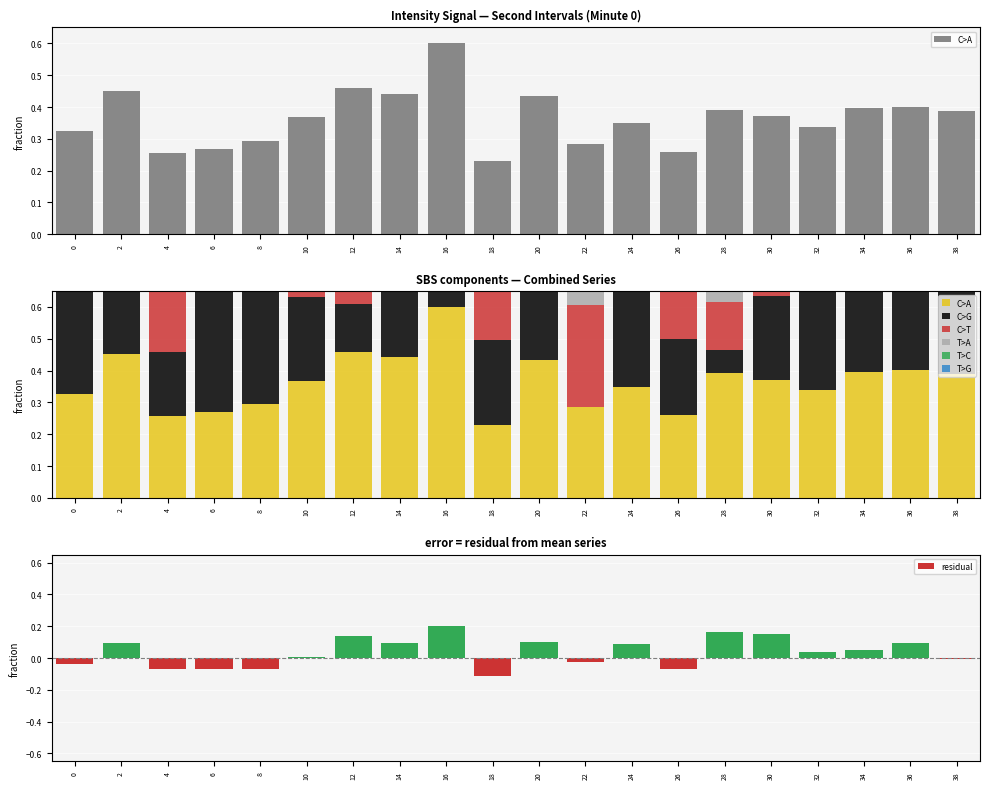

Rank the categories by T>A value from lowest to highest.

30, 8, 32, 12, 34, 24, 28, 2, 36, 10, 26, 4, 14, 18, 16, 38, 20, 6, 0, 22